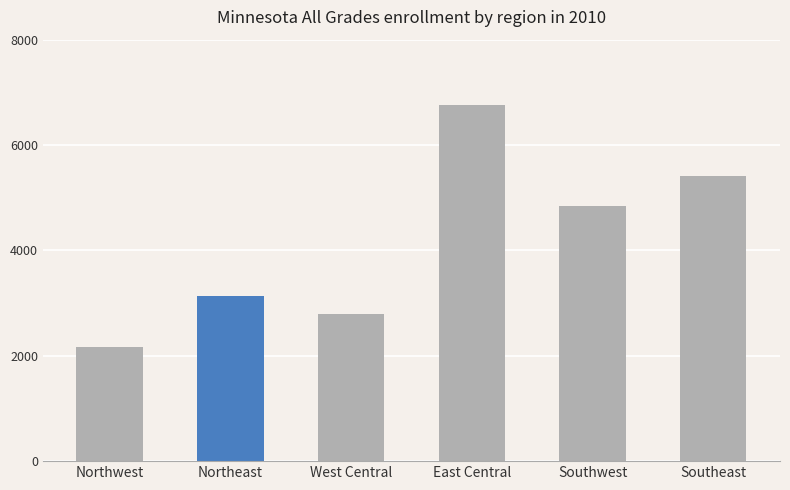

At which label is the value closest to 4455?

Southwest